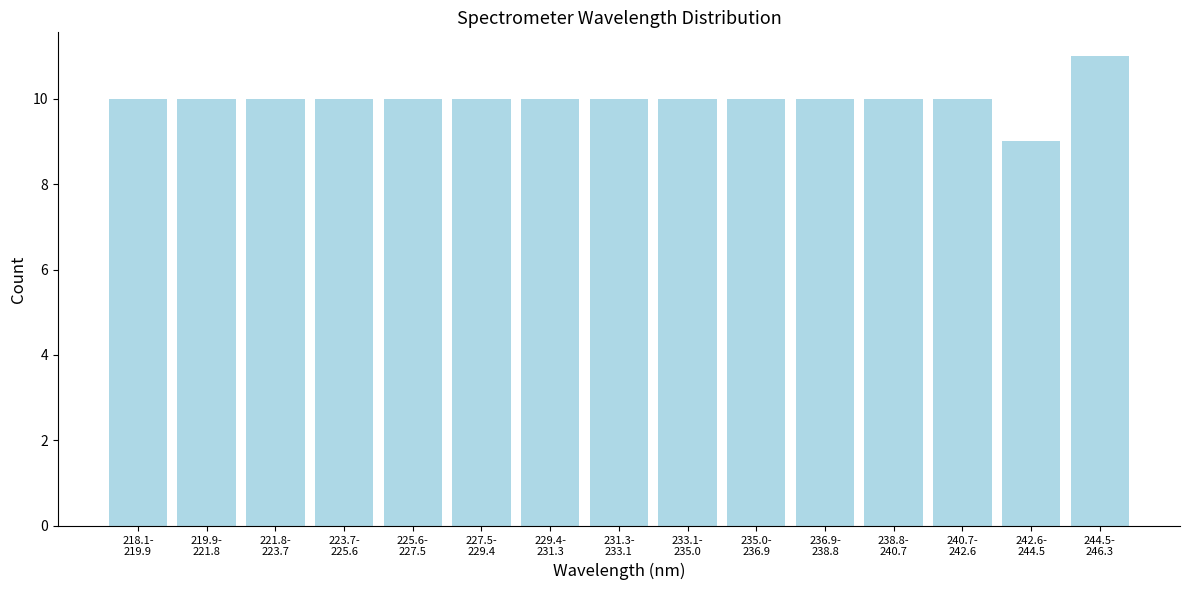

Reading left to right, list all the values displayed in this chart.

10	10	10	10	10	10	10	10	10	10	10	10	10	9	11